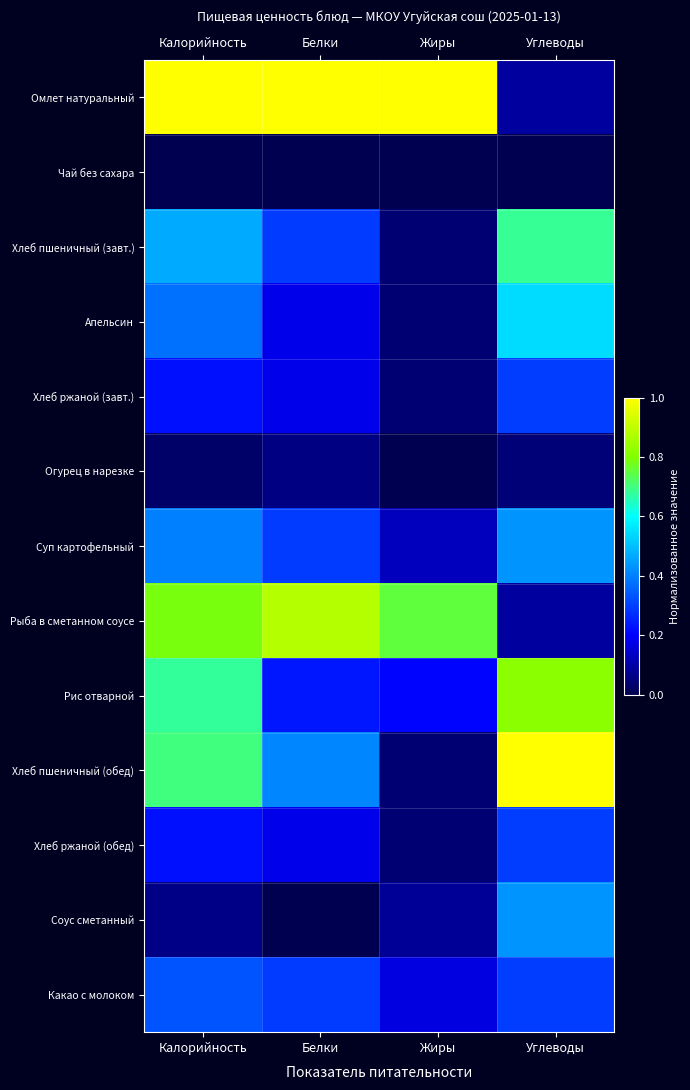

Which label corresponds to the largest value in the chart?

Калорийность